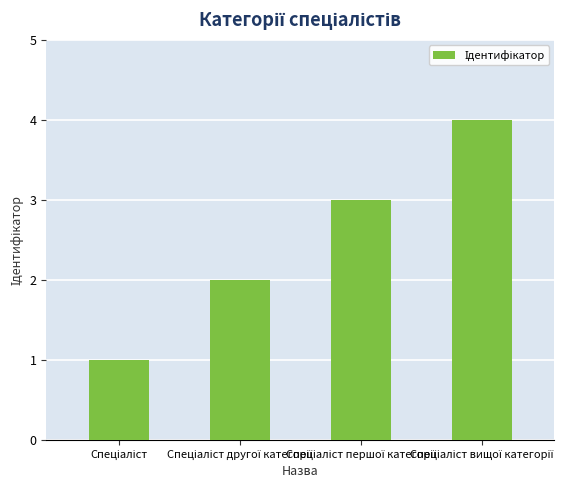

What is the sum of all values?

10